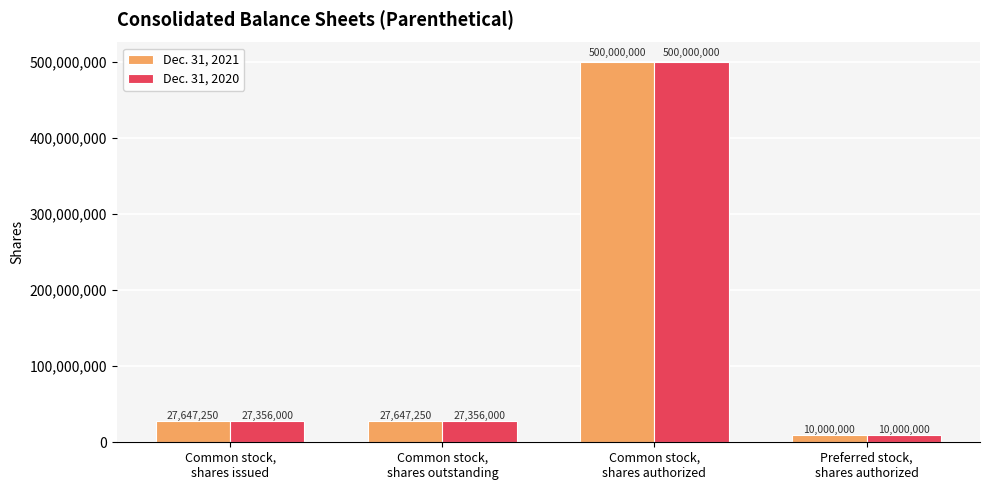

What is the smallest value displayed?

10000000